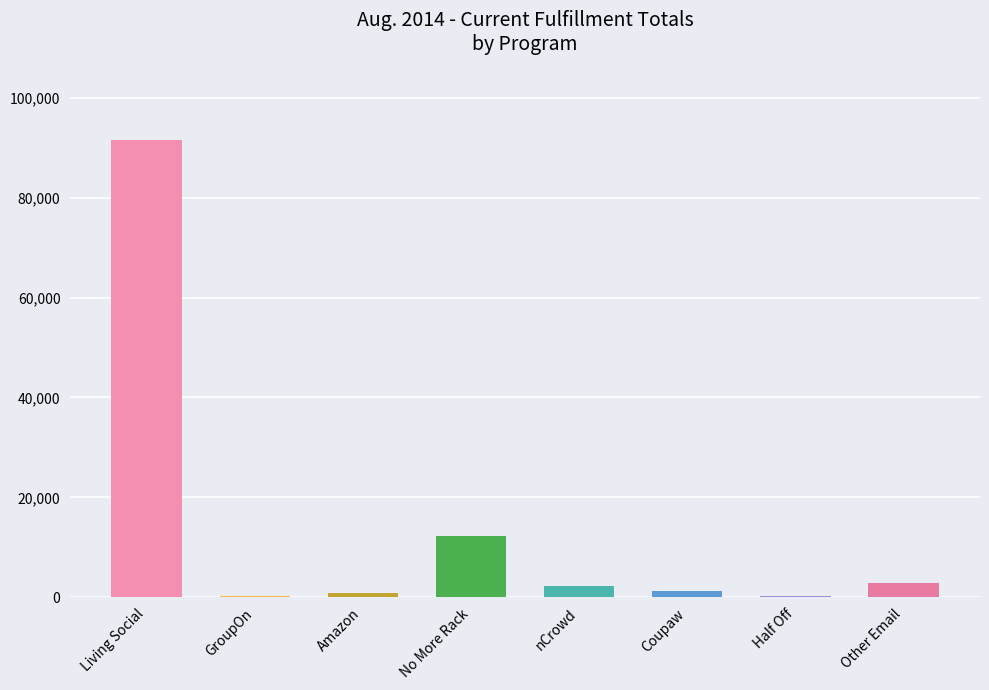

What is the greatest value displayed?

91583